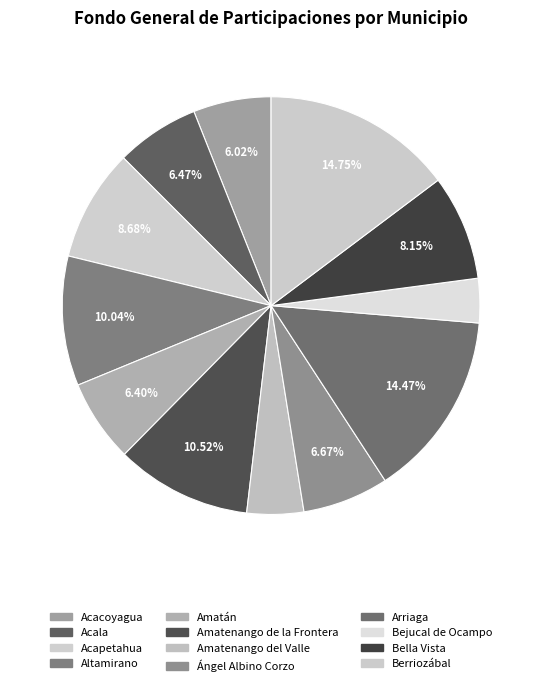

What portion of the pie excludes Acapetahua?

91.3%